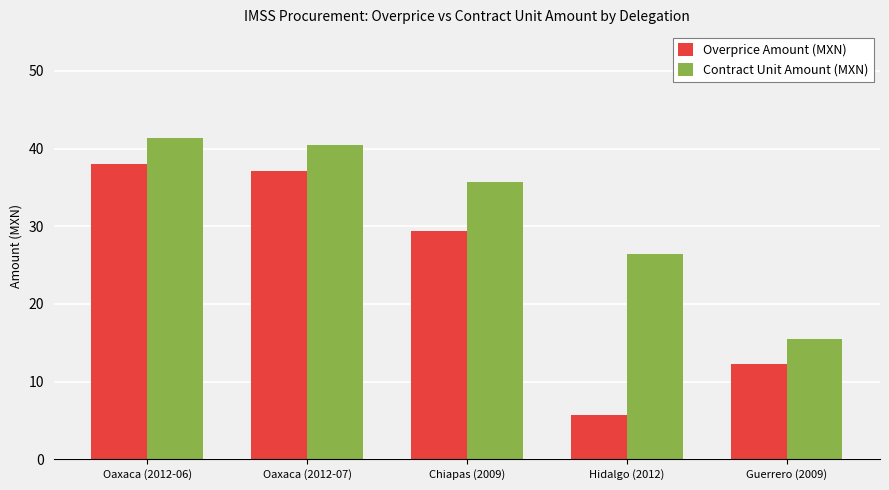

Does the chart contain any negative values?

No